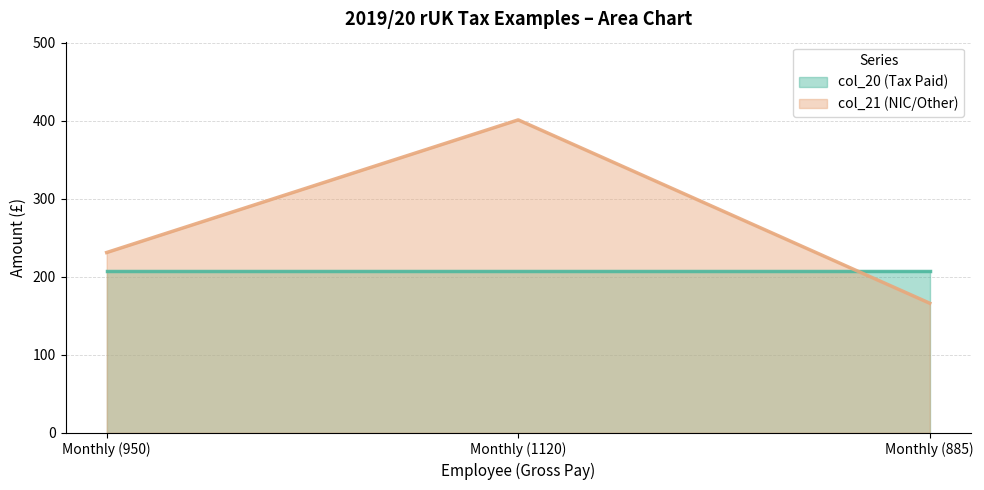

Which label corresponds to the largest value in the chart?

Monthly (1120)